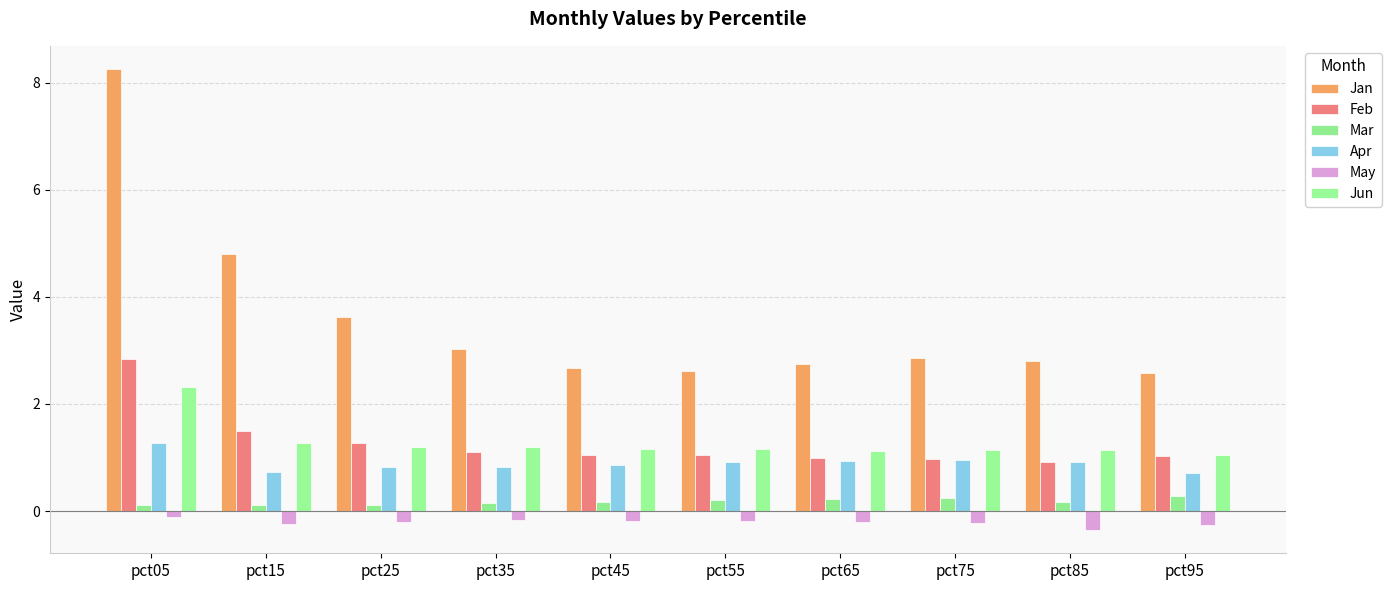

Between pct05 and pct85, which series saw the biggest shift?

Jan